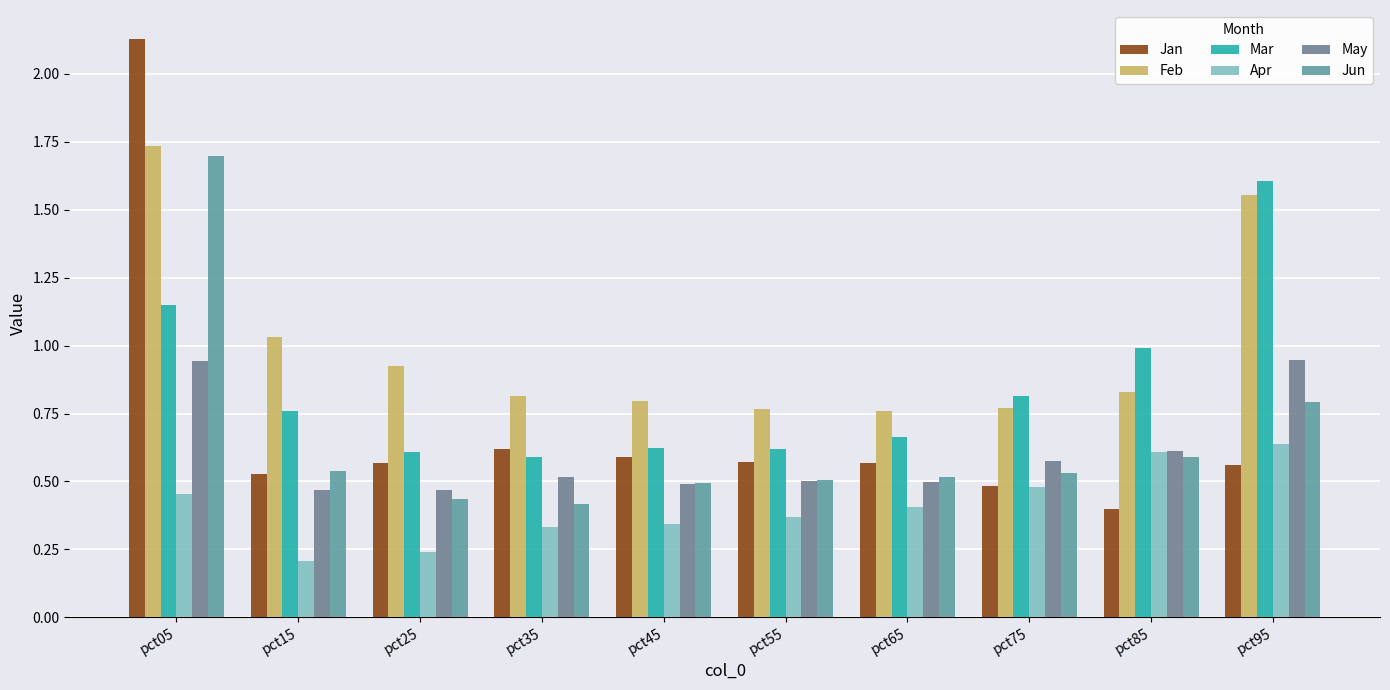

Which label corresponds to the smallest value in the chart?

pct15